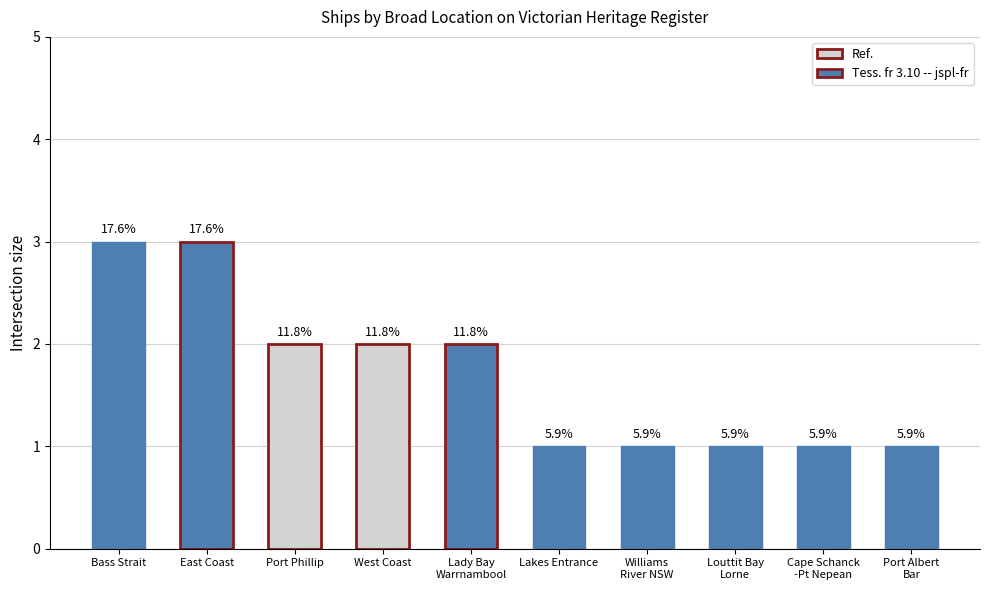

How many bars are there in total?

10